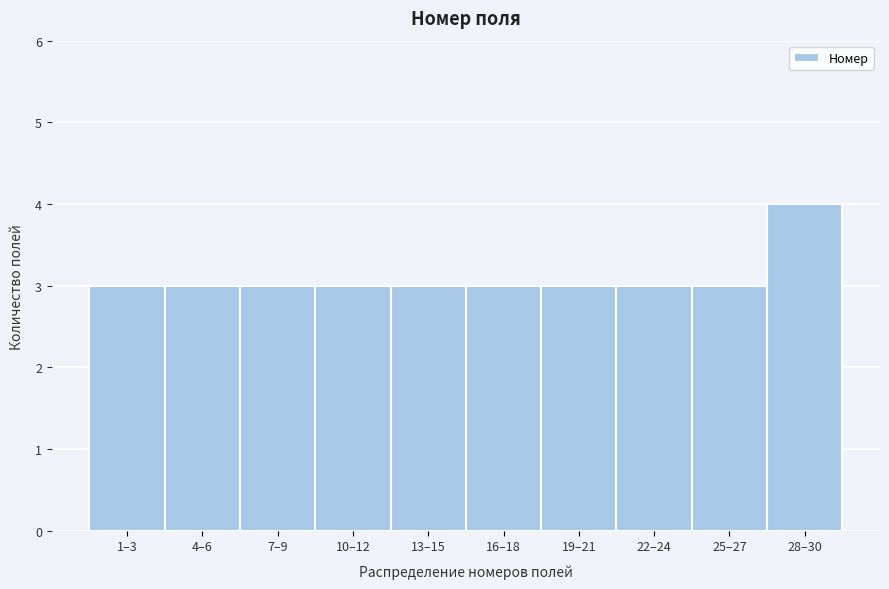

Reading left to right, what are all the values shown in this chart?

3	3	3	3	3	3	3	3	3	4